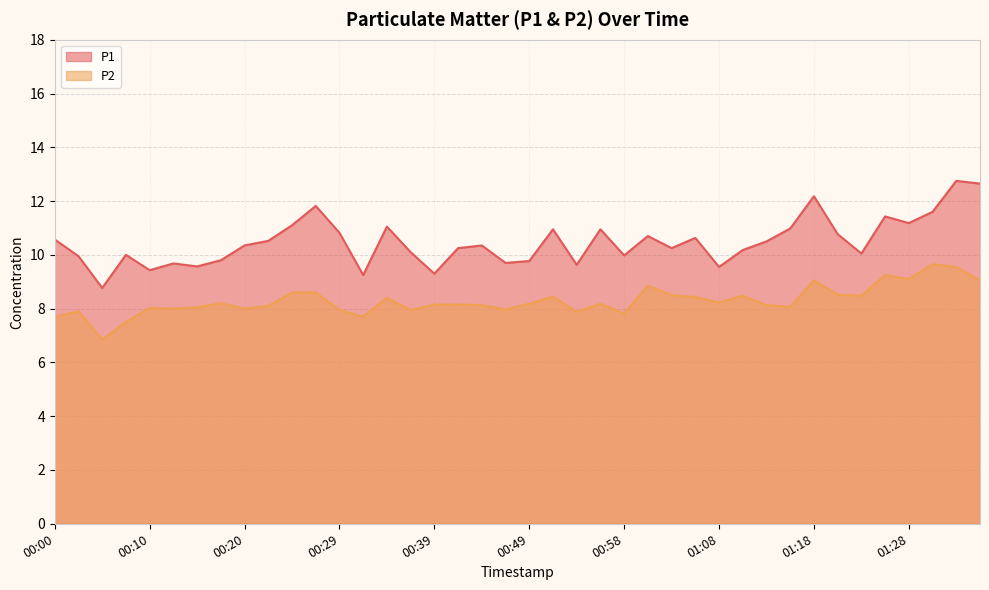

What is the difference between the second highest and minimum values in the P1 series?

3.9